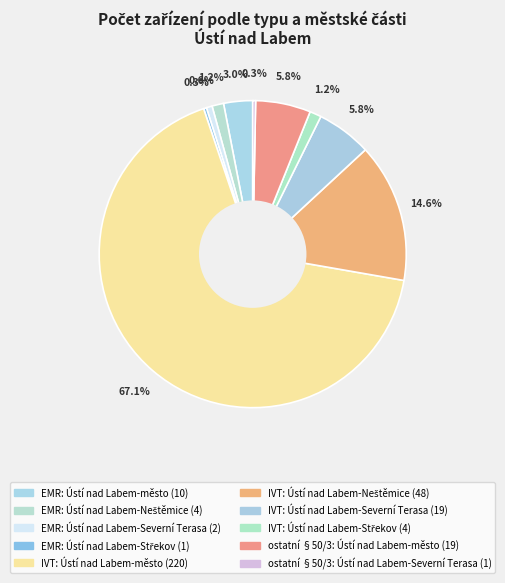

To the nearest percent, what portion does EMR: Ústí nad Labem-město represent?

3%